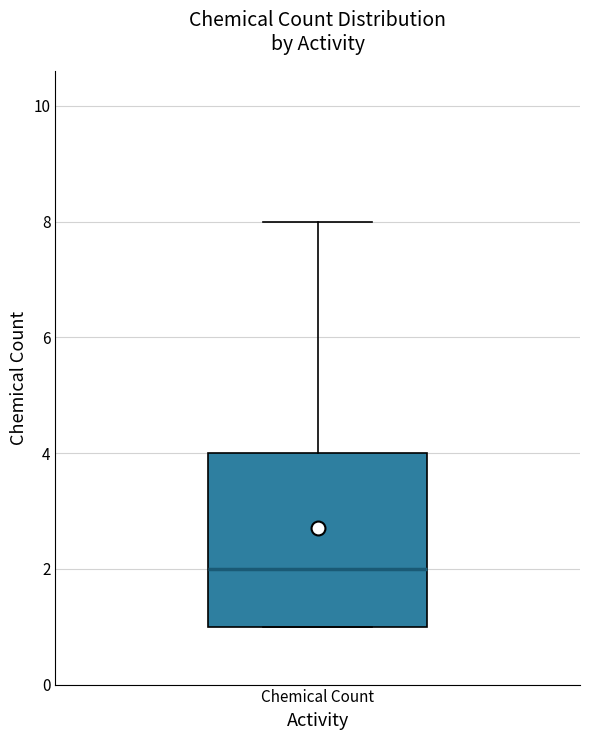

Where does the upper whisker of the box for Chemical Count end on the y-axis? The values are not printed on the chart, so give them approximately, as read against the axis.

8